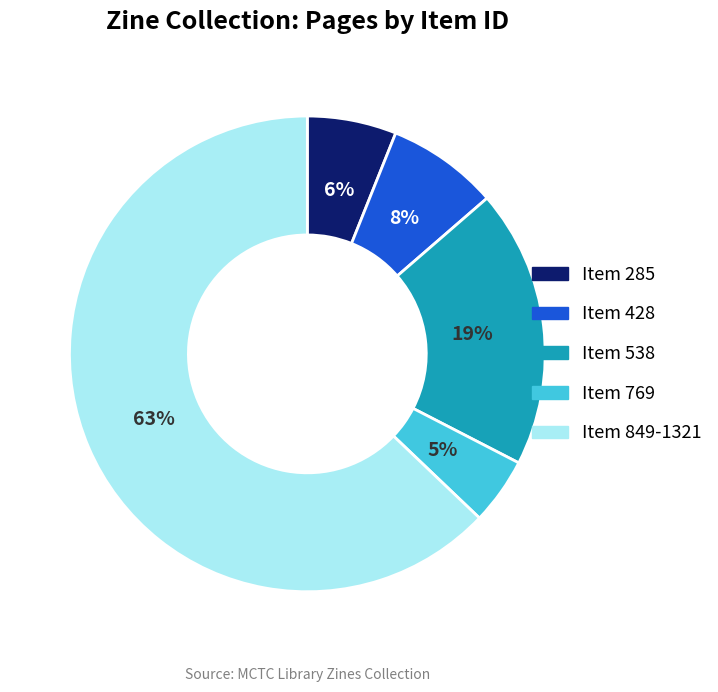

To the nearest percent, what is the average slice percentage?

20%